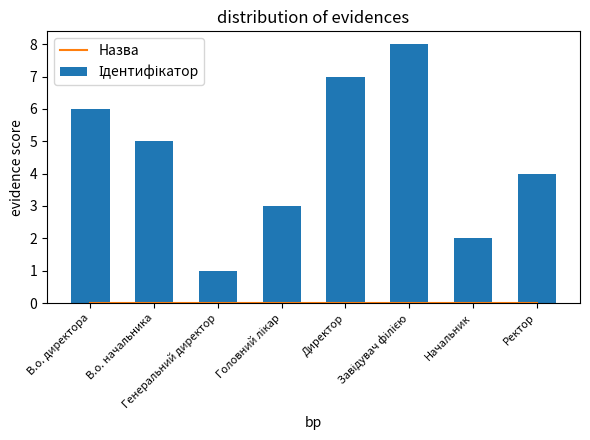

At which label is Ідентифікатор closest to 4?

Ректор